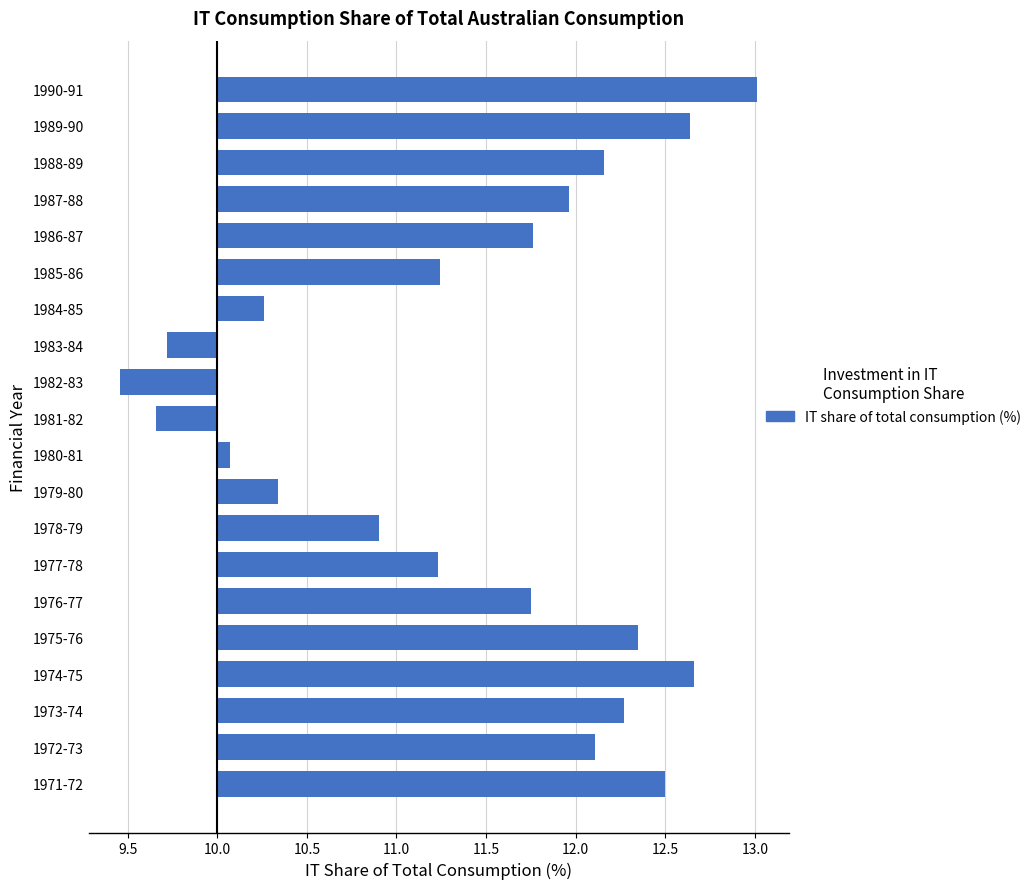

What is the difference between the maximum and second lowest values?

3.3